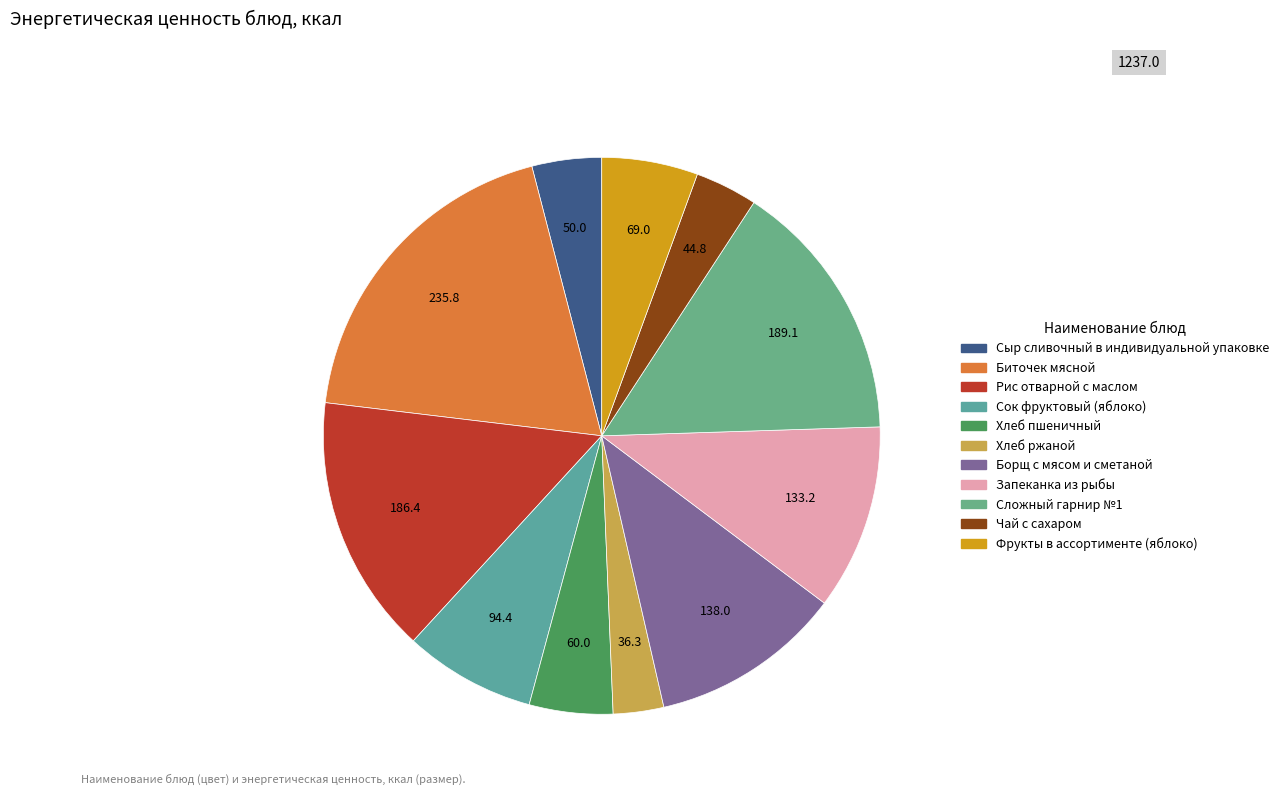

How many segments does this pie chart have?

11